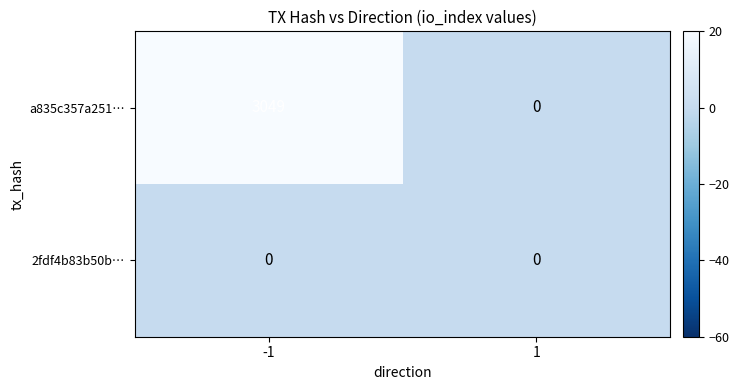

Is it true that a835c357a251… equals 3049 at -1?

True